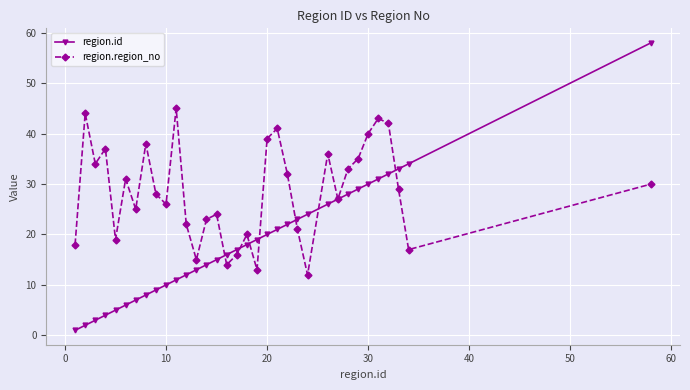

What is the lowest value of the region.region_no series?

12